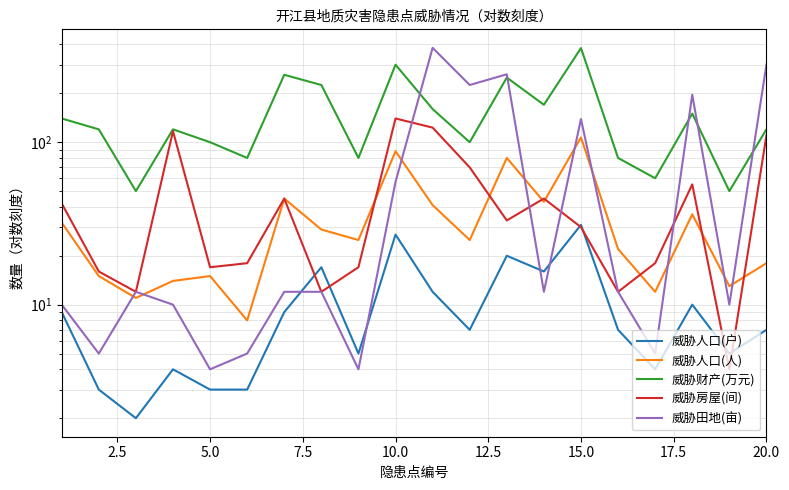

Count the number of data series in this chart.

5